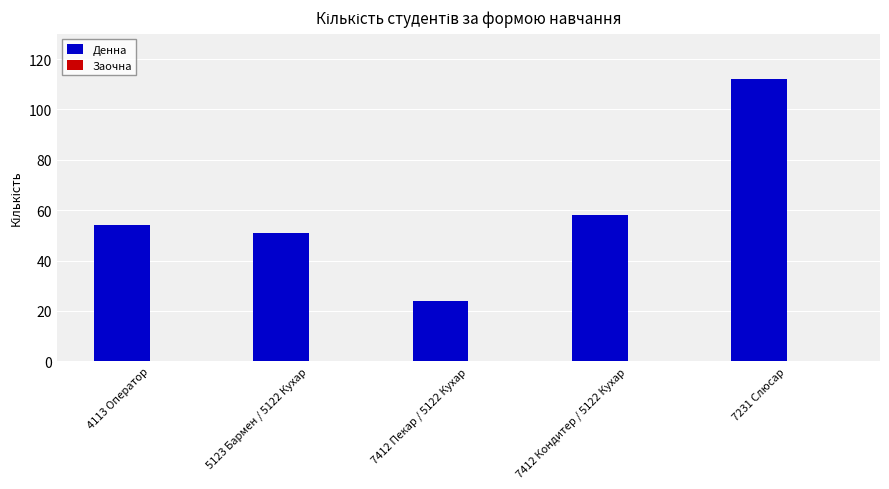

List the labels in order of value, smallest first.

7412 Пекар / 5122 Кухар, 5123 Бармен / 5122 Кухар, 4113 Оператор, 7412 Кондитер / 5122 Кухар, 7231 Слюсар